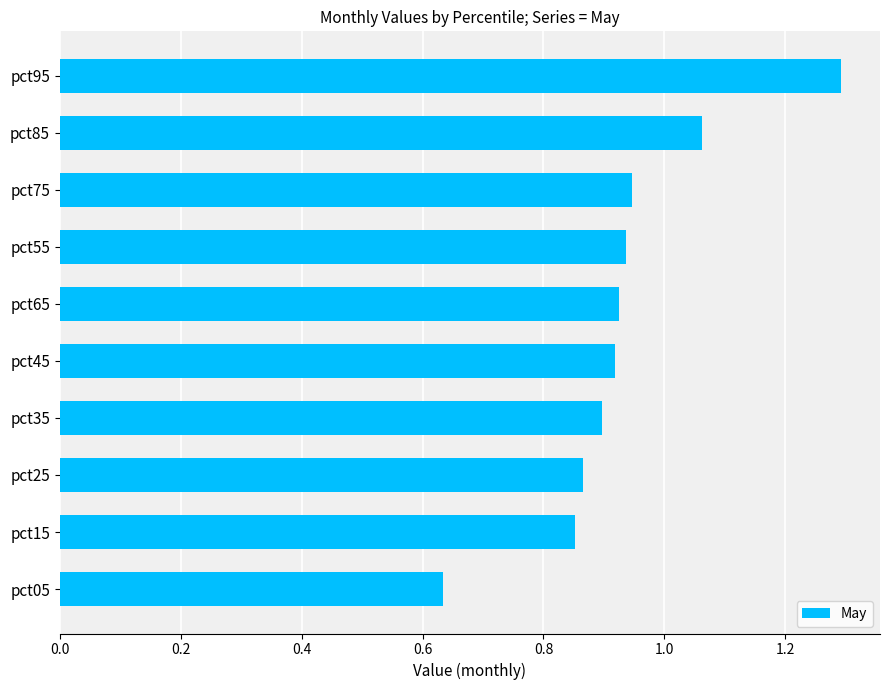

What is the label of the 1st bar from the top?

pct95